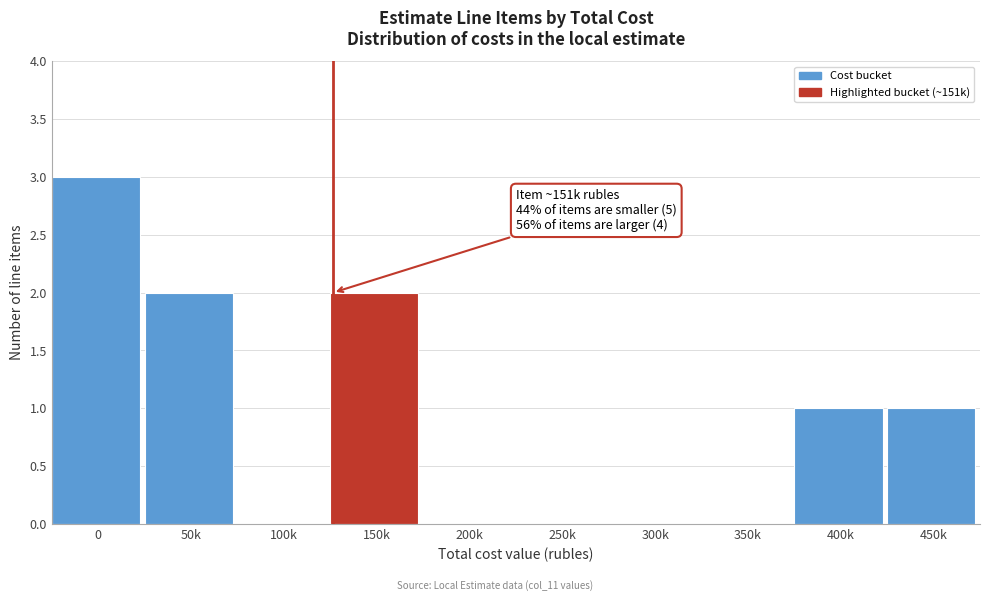

Reading right to left, what are all the values shown in this chart?

450k=1	400k=1	350k=0	300k=0	250k=0	200k=0	150k=2	100k=0	50k=2	0=3